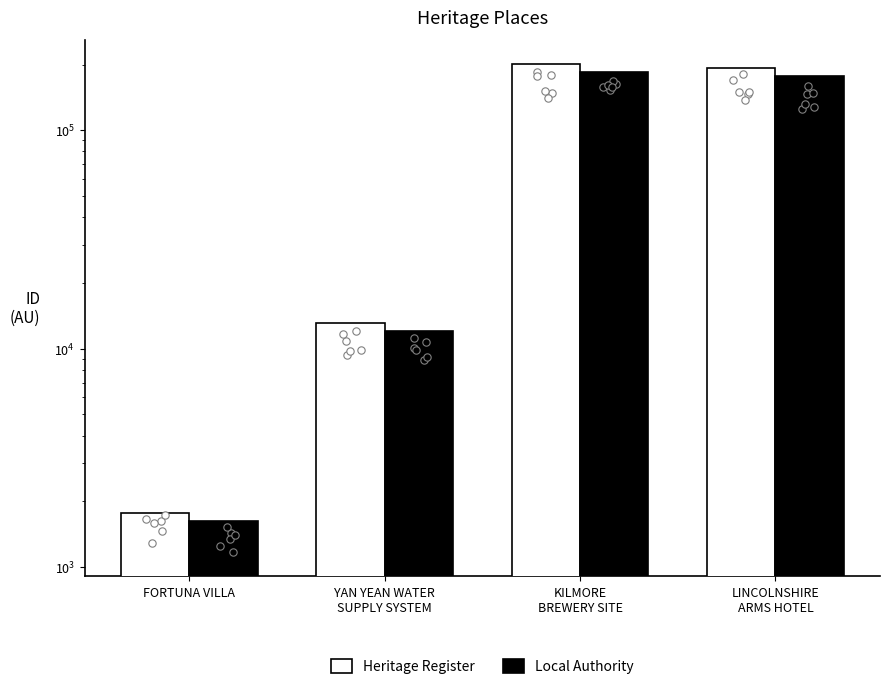

At how many categories does at least one series exceed 9957?

3